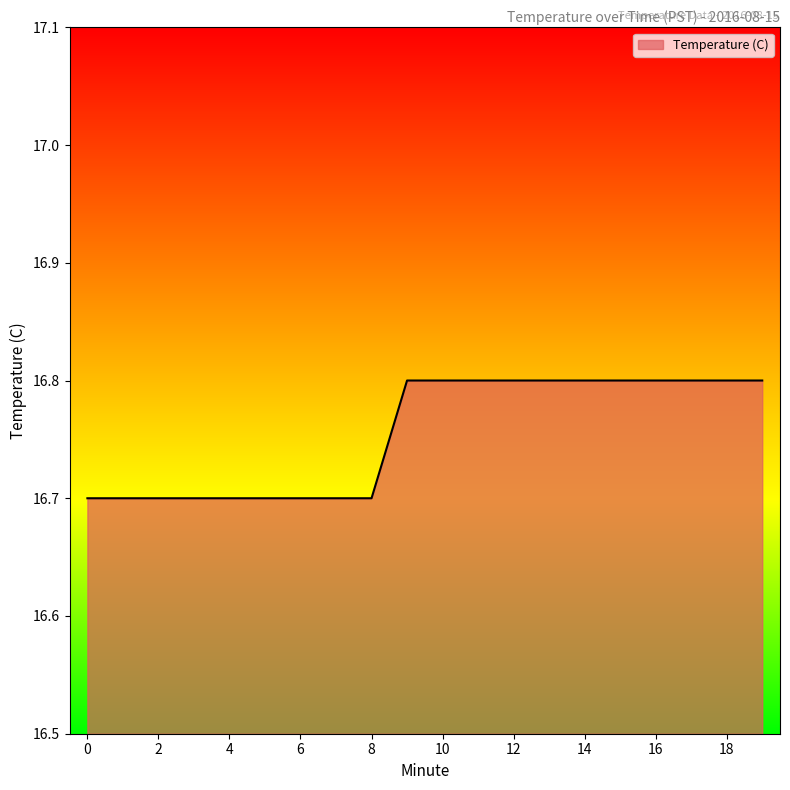

How many lines are shown in the chart?

1